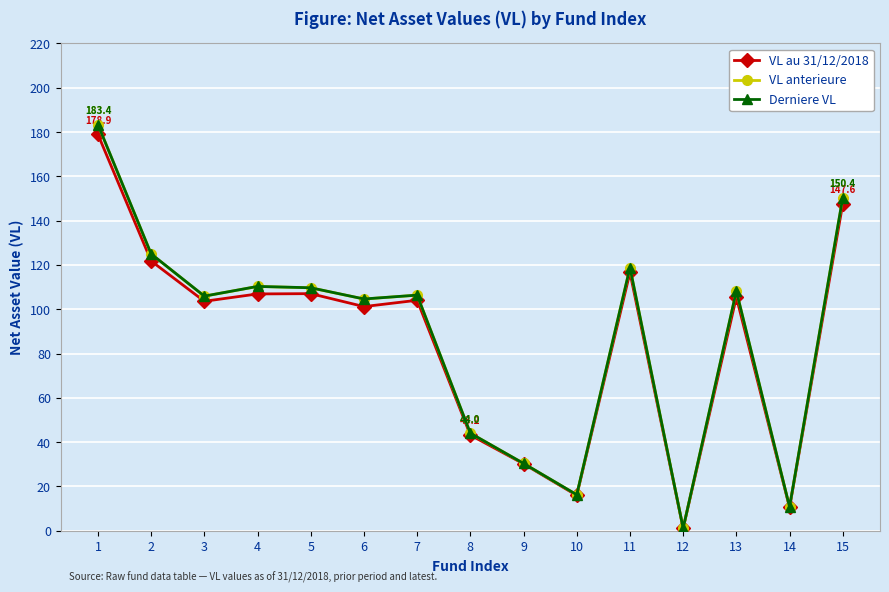

Which series changed the most between 11 and 14?

Derniere VL